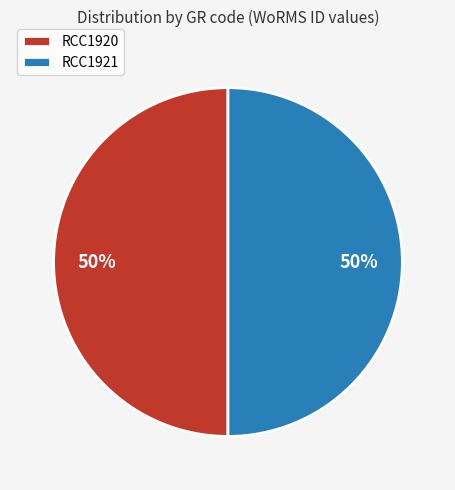

Approximately how many times larger is the value at RCC1920 compared to RCC1921?

1.0